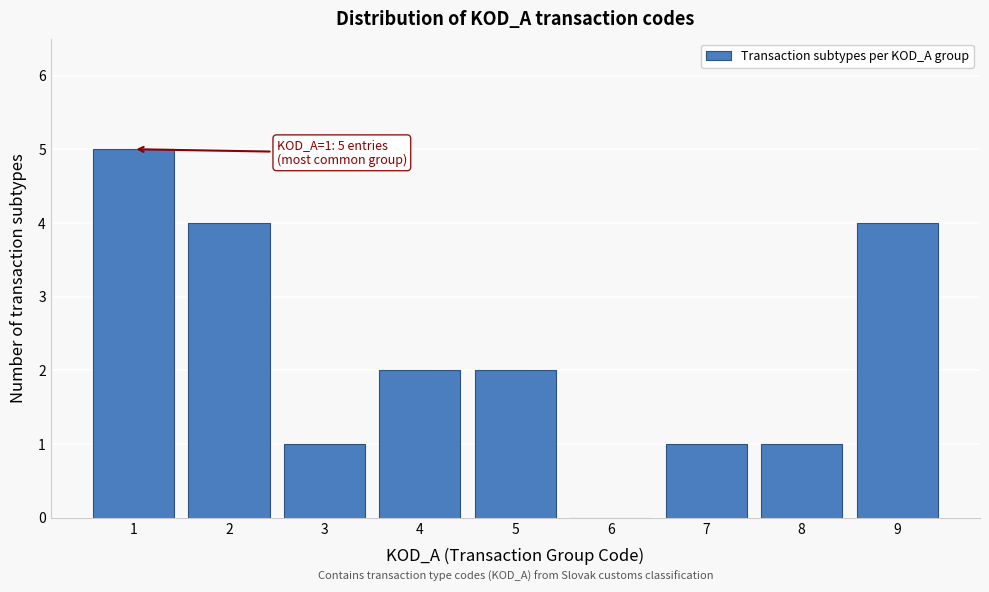

Reading left to right, extract all data points from this chart.

1=5	2=4	3=1	4=2	5=2	6=0	7=1	8=1	9=4